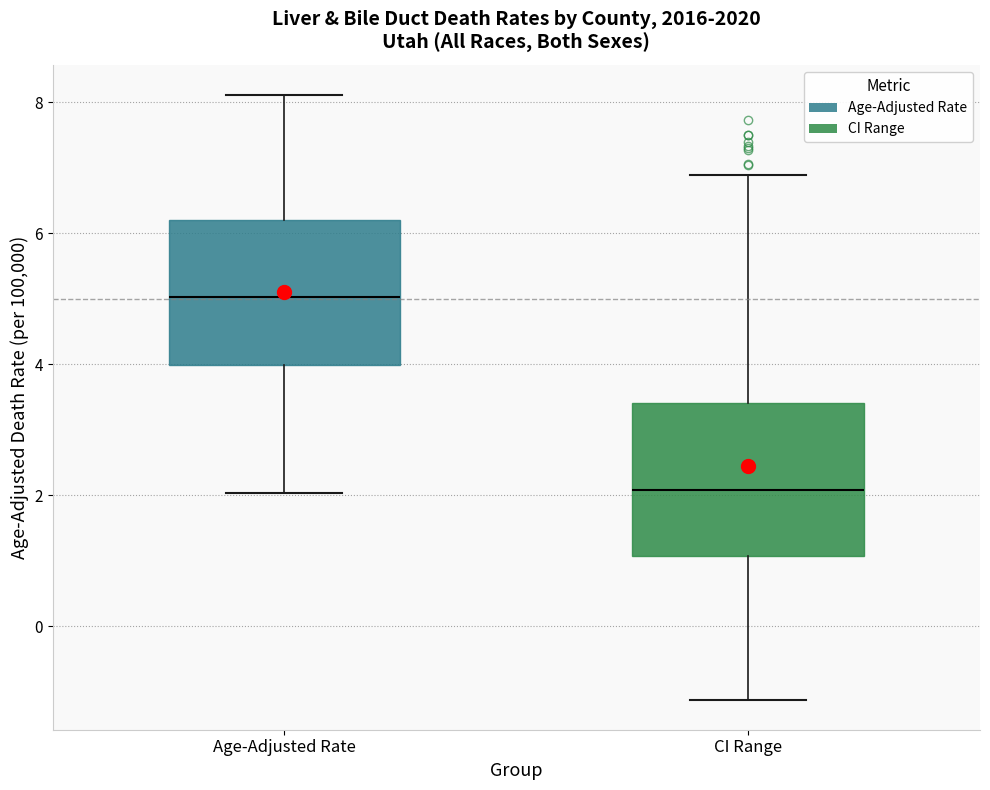

Reading left to right, transcribe this box plot: for each box, give where its median line is, the range the box spans, and where its two whiskers end, as read against the y-axis. The values are not printed on the chart, so give them approximately, as read against the axis.

Age-Adjusted Rate: median 5.0, box 4.0 to 6.2, whiskers 2.0 to 8.2
CI Range: median 2.0, box 1.0 to 3.4, whiskers -1.2 to 6.8